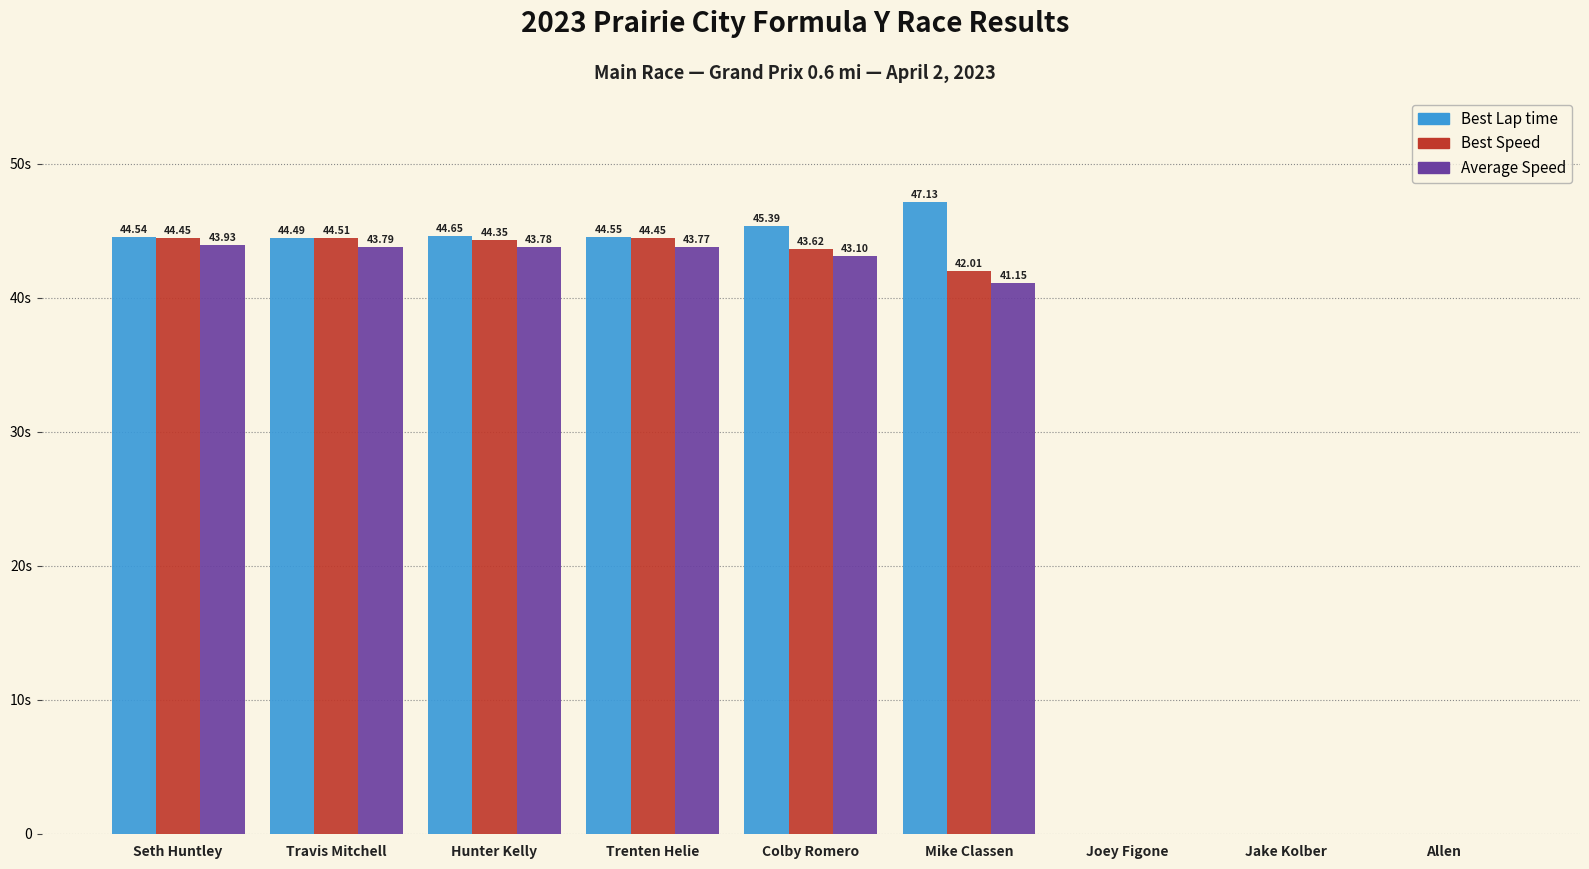

Are the bars horizontal?

No